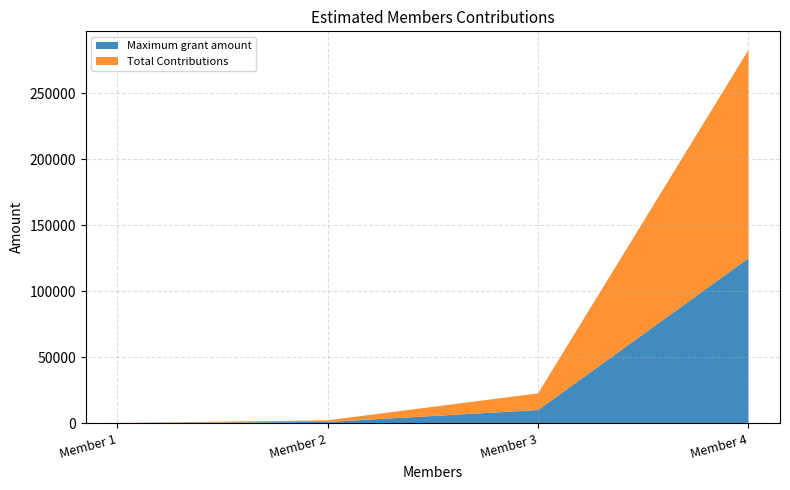

Reading right to left, extract all data points from this chart.

Maximum grant amount: Member 4=125000.0	Member 3=10000.0	Member 2=1000.0	Member 1=100.0
Total Contributions: Member 4=157875.0	Member 3=12630.0	Member 2=1263.0	Member 1=126.3
Pct: Member 4=2.3	Member 3=2.3	Member 2=2.3	Member 1=2.3